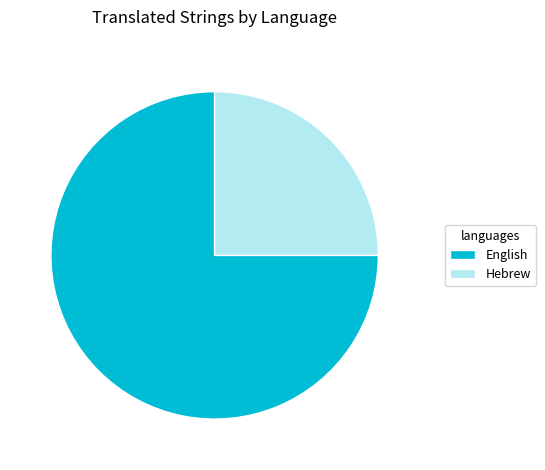

Is there any slice that represents more than half of the pie?

Yes